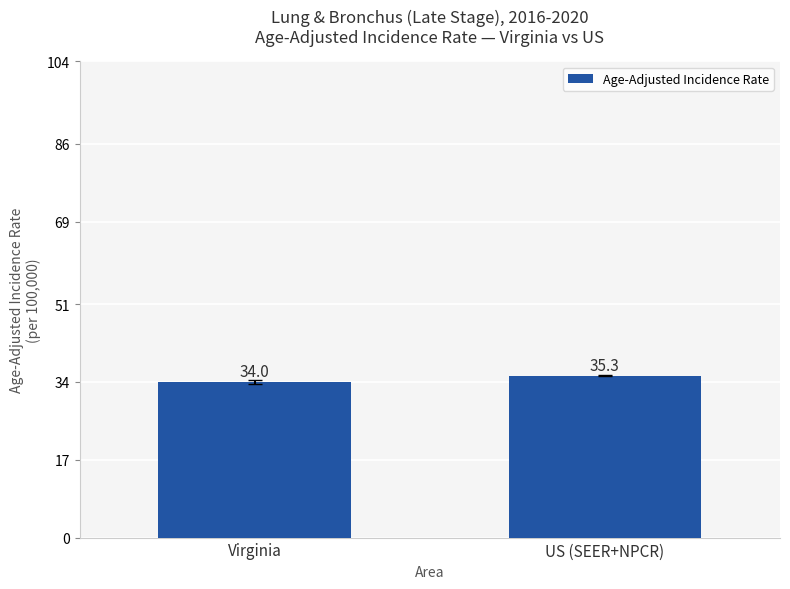

What is the difference between the values at US (SEER+NPCR) and Virginia?

1.3